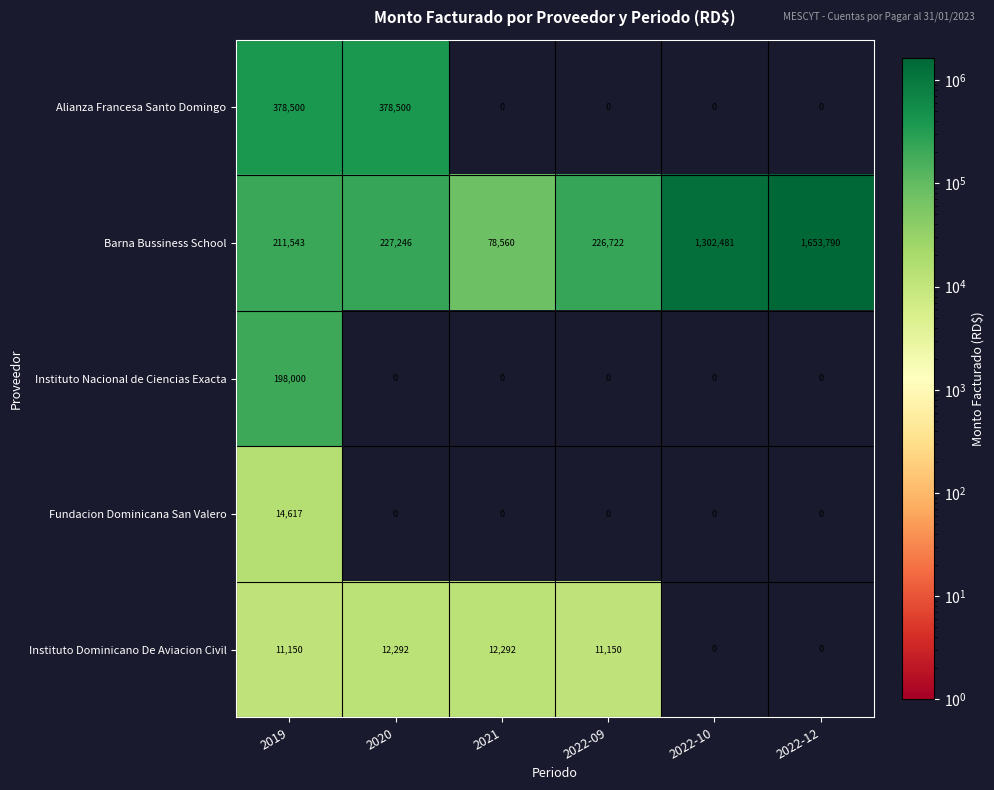

At 2019, list the series in order from smallest to largest.

Instituto Dominicano De Aviacion Civil, Fundacion Dominicana San Valero, Instituto Nacional de Ciencias Exacta, Barna Bussiness School, Alianza Francesa Santo Domingo